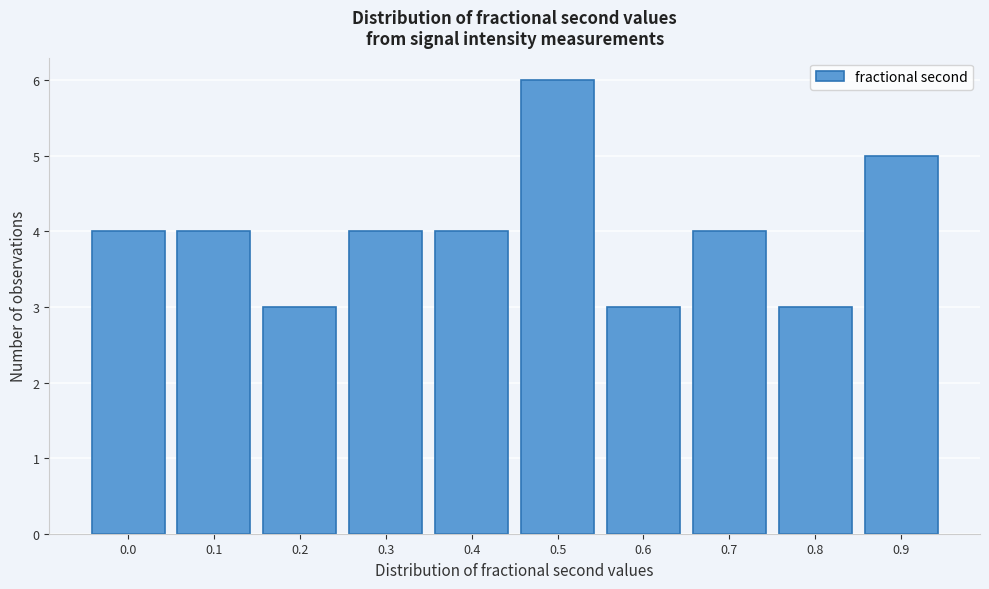

Reading left to right, what are all the values shown in this chart?

0.0=4	0.1=4	0.2=3	0.3=4	0.4=4	0.5=6	0.6=3	0.7=4	0.8=3	0.9=5